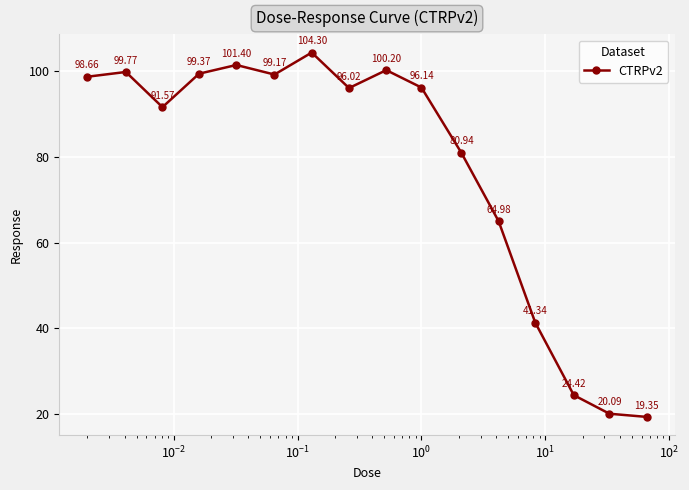

What is the average value?

77.4